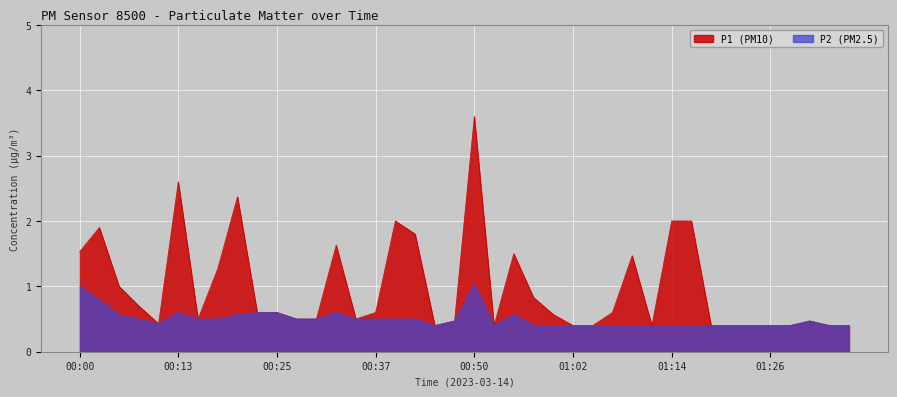

Where is the first local maximum for P2?

00:13